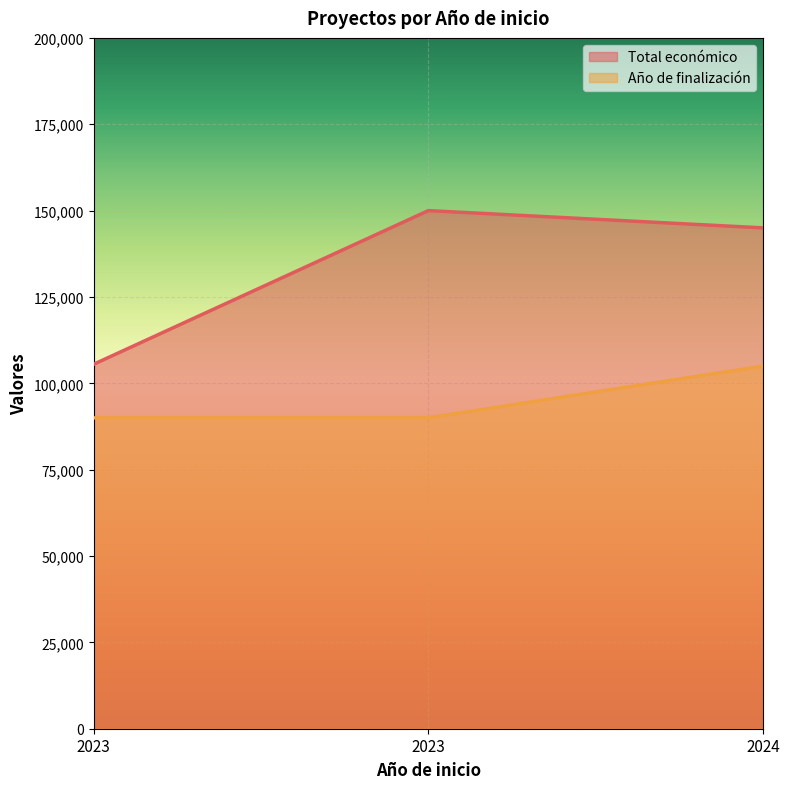

At which category is the sum across all series the highest?

2024